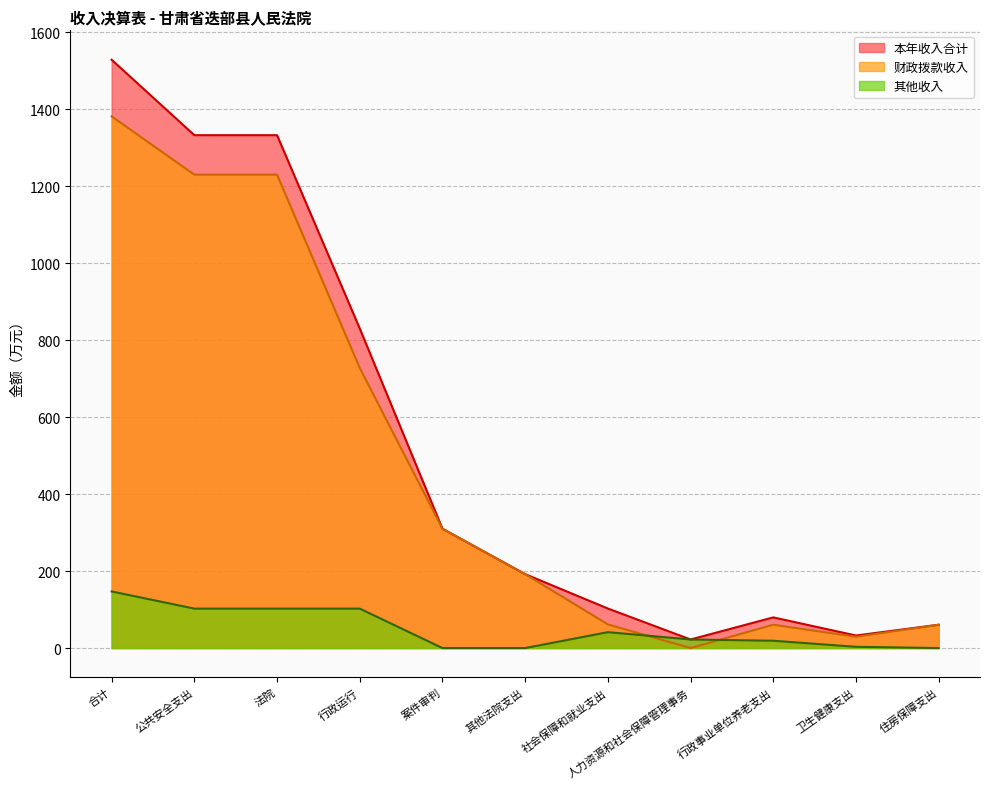

Reading left to right, what are all the values shown in this chart?

本年收入合计: 1528.0	1332.1	1332.1	830.1	310.0	192.0	102.7	22.3	79.7	32.6	60.6
财政拨款收入: 1380.9	1229.6	1229.6	727.6	310.0	192.0	61.4	0.0	60.7	29.3	60.6
其他收入: 147.1	102.5	102.5	102.5	0.0	0.0	41.3	22.3	19.0	3.3	0.0